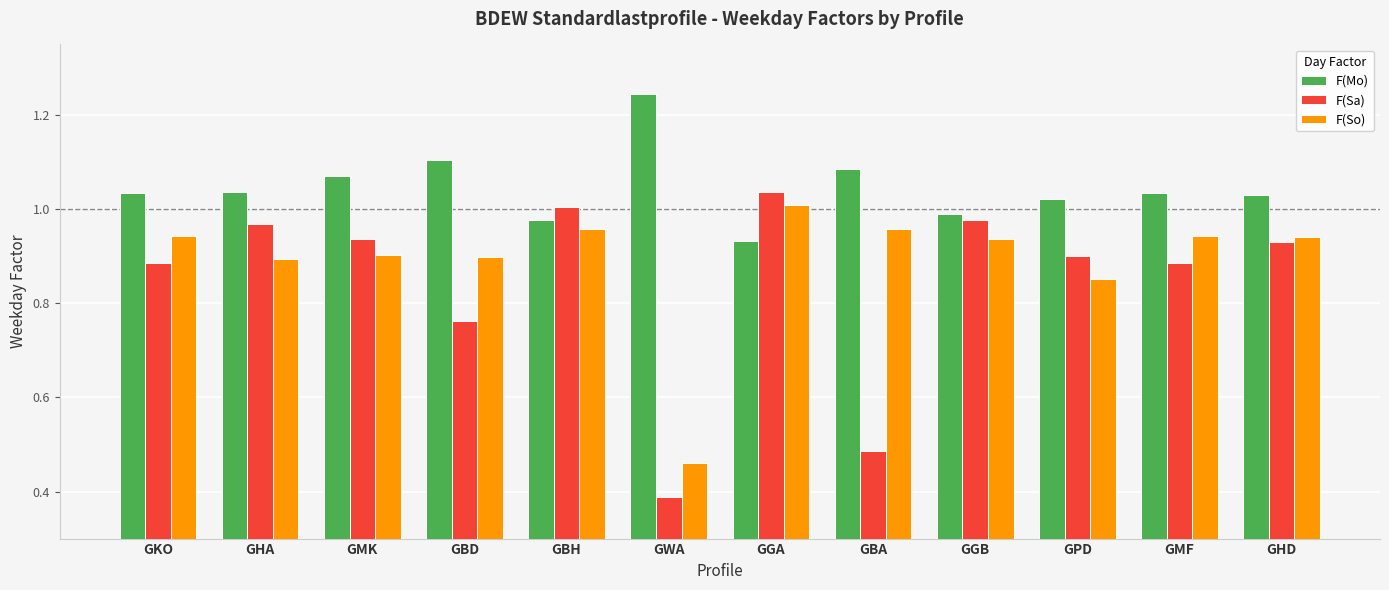

Which category has the highest value in the F(Sa) series?

GGA